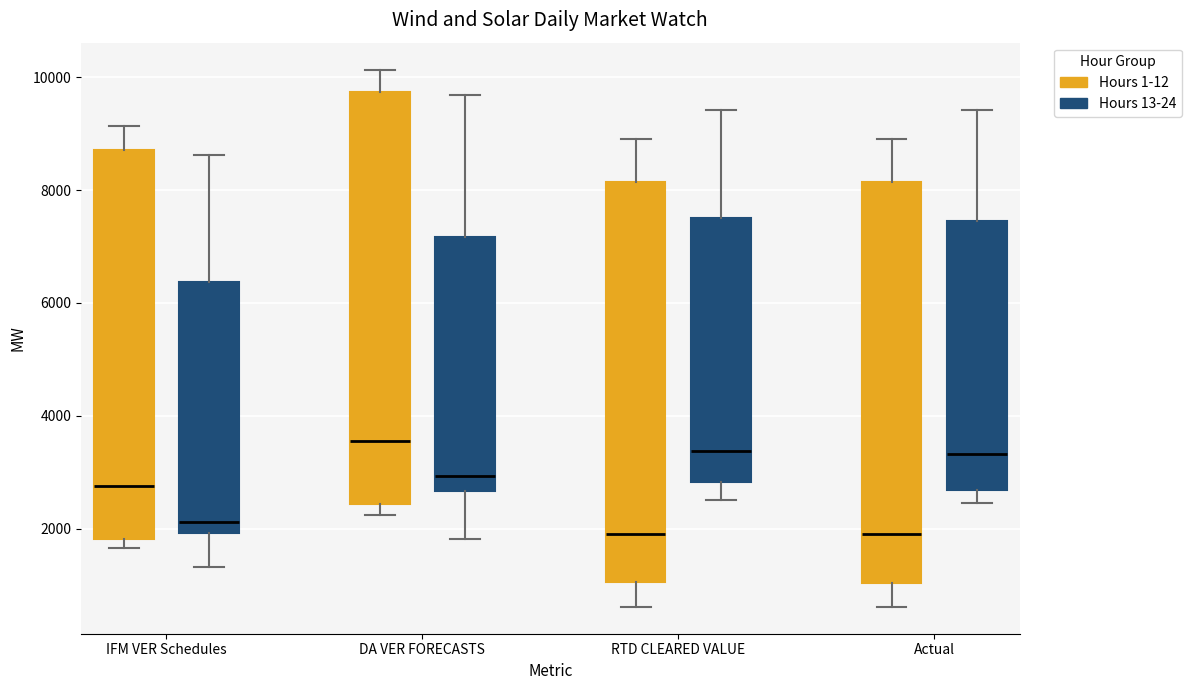

Reading left to right, transcribe this box plot: for each box, give where its median line is, the range the box spans, and where its two whiskers end, as read against the y-axis. The values are not printed on the chart, so give them approximately, as read against the axis.

IFM VER Schedules (Hours 1-12): median 2800, box 1800 to 8800, whiskers 1600 to 9200
IFM VER Schedules (Hours 13-24): median 2200, box 2000 to 6400, whiskers 1400 to 8600
DA VER FORECASTS (Hours 1-12): median 3600, box 2400 to 9800, whiskers 2200 to 10200
DA VER FORECASTS (Hours 13-24): median 3000, box 2600 to 7200, whiskers 1800 to 9600
RTD CLEARED VALUE (Hours 1-12): median 2000, box 1000 to 8200, whiskers 600 to 9000
RTD CLEARED VALUE (Hours 13-24): median 3400, box 2800 to 7400, whiskers 2600 to 9400
Actual (Hours 1-12): median 1800, box 1000 to 8200, whiskers 600 to 9000
Actual (Hours 13-24): median 3400, box 2600 to 7400, whiskers 2400 to 9400